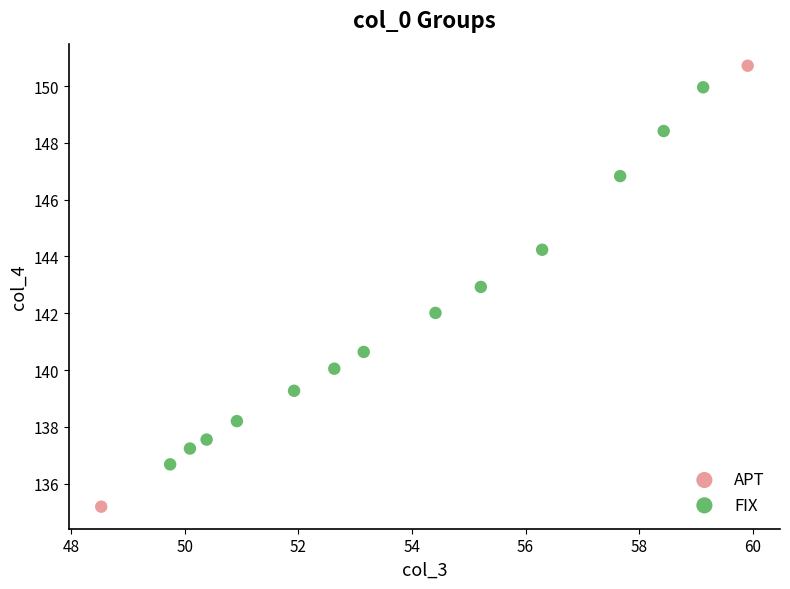

What are all the series names shown in the legend?

APT, FIX